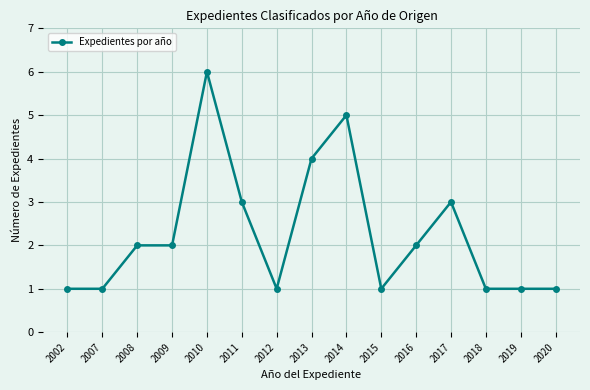

Which label corresponds to the largest value in the chart?

2010